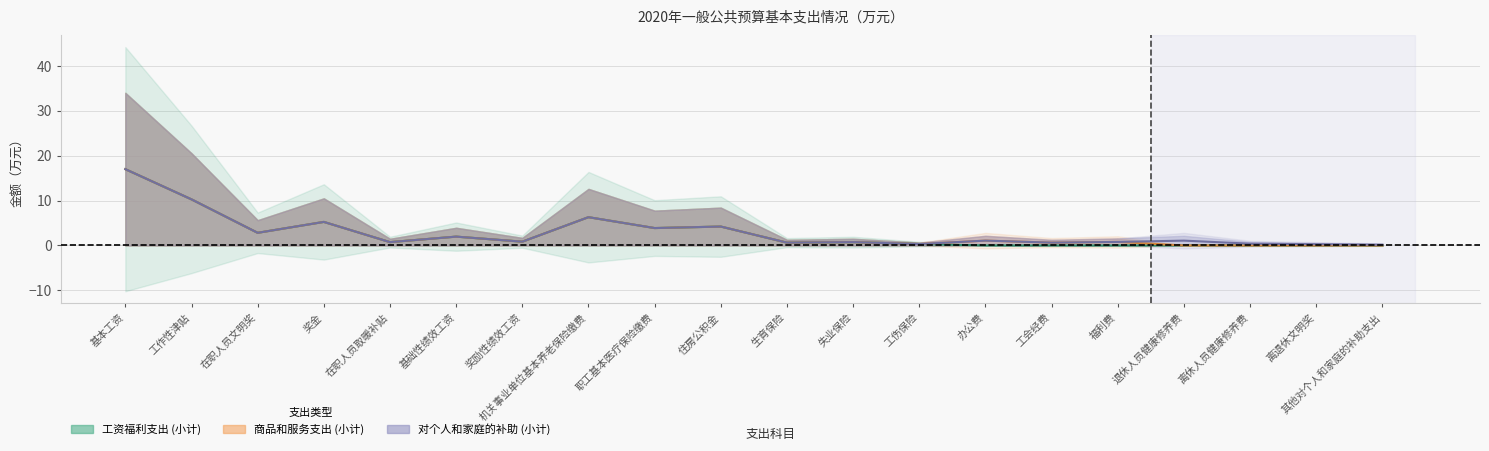

The value of 工资福利支出 (小计) at 工会经费 is 0.0. True or false?

True